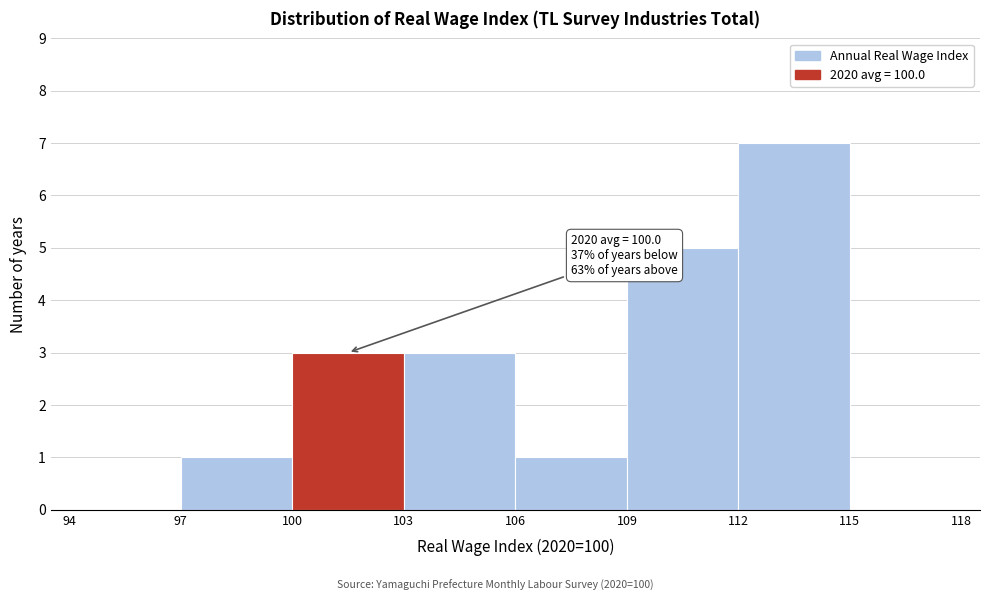

Which range on the x-axis has the tallest bar?

112 to 115